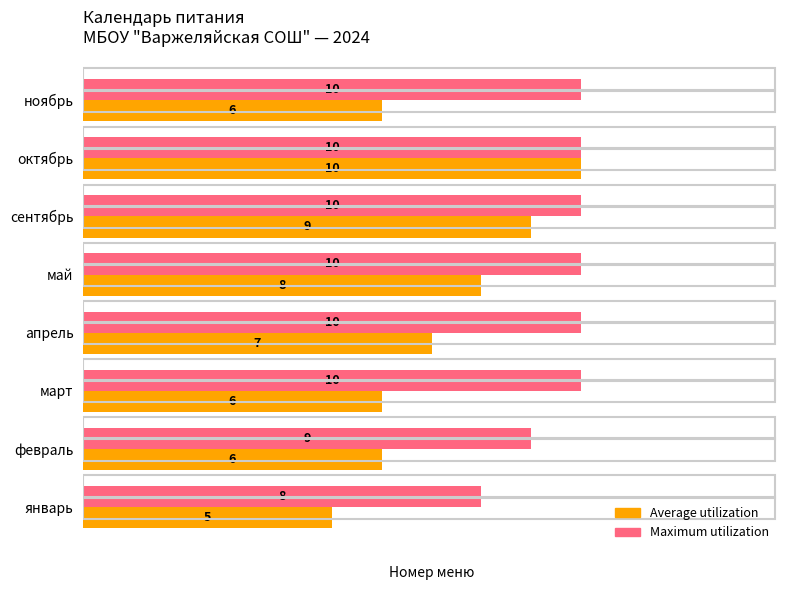

What is the sum of all Maximum utilization values?

77